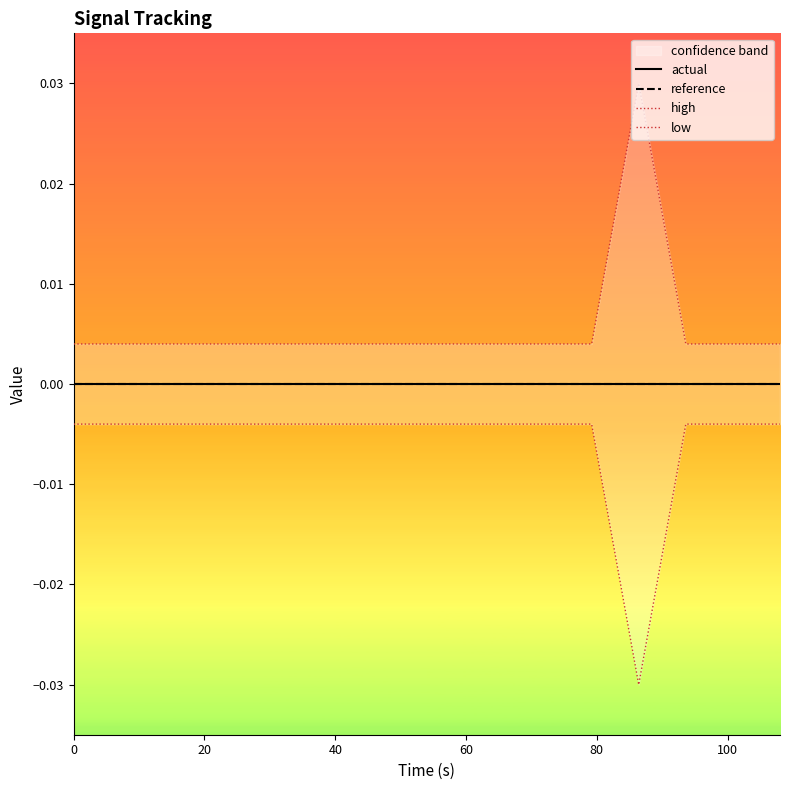

What is the label of the 15th point from the left?

14